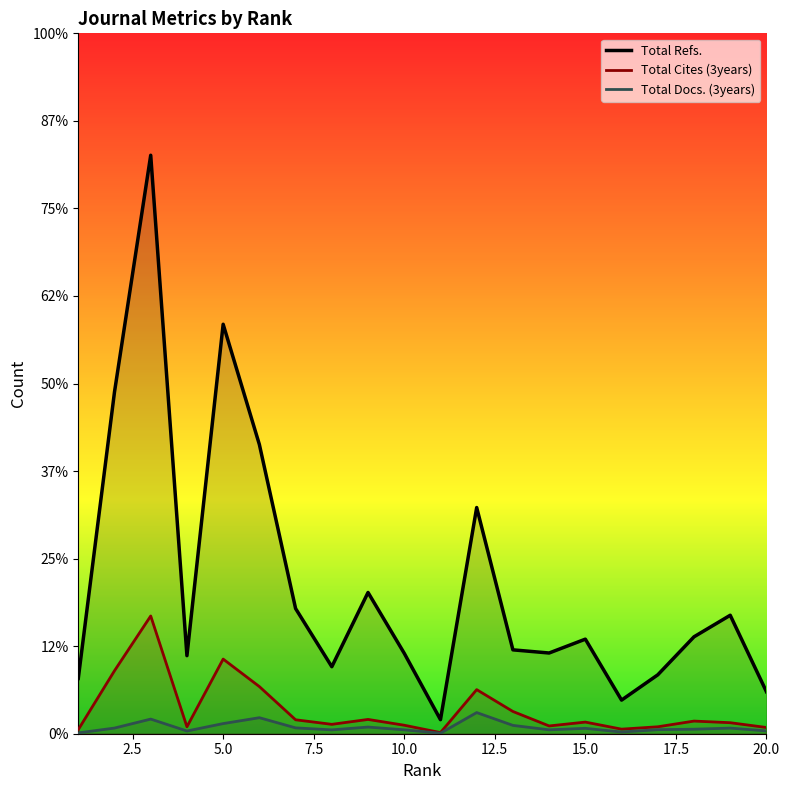

Which has a higher value, 15 or 14?

15